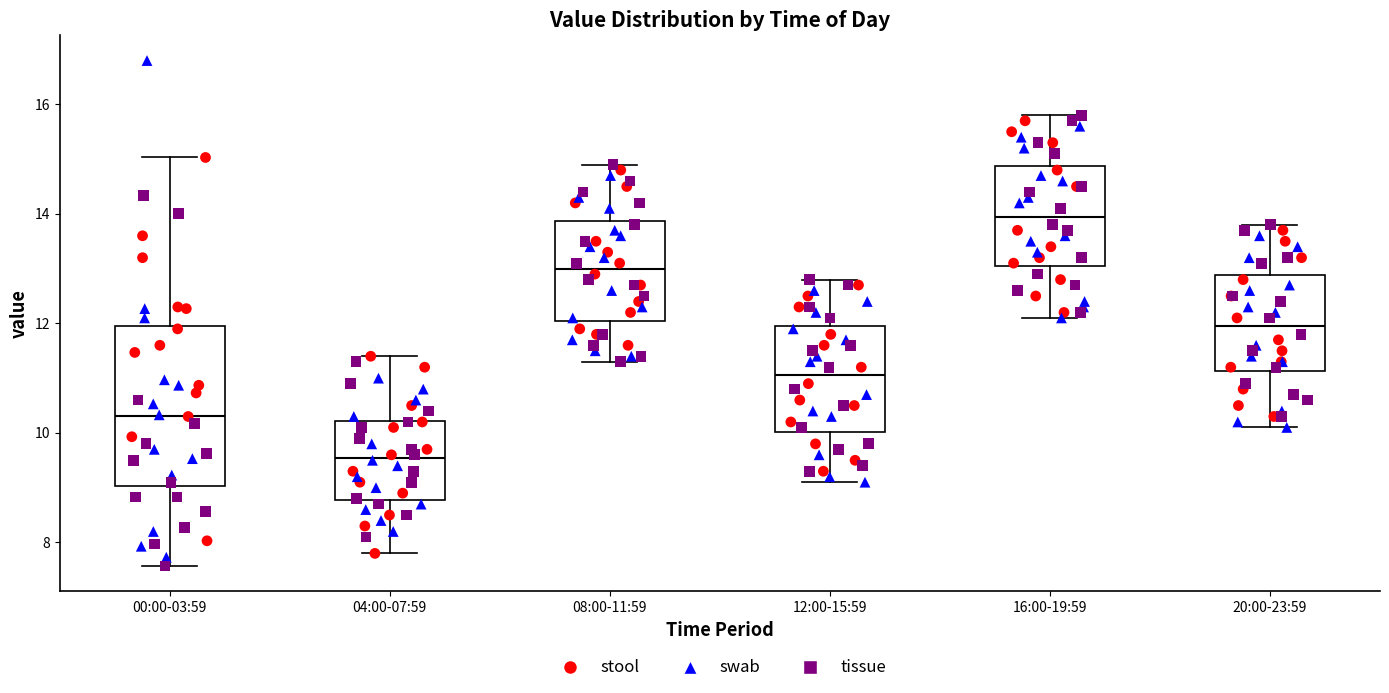

Which box has the lowest median line?

04:00-07:59